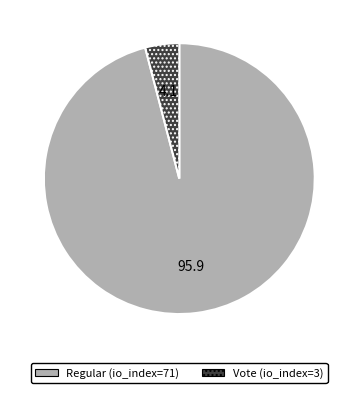

True or false: Regular (io_index=71) accounts for 96% of the total.

True